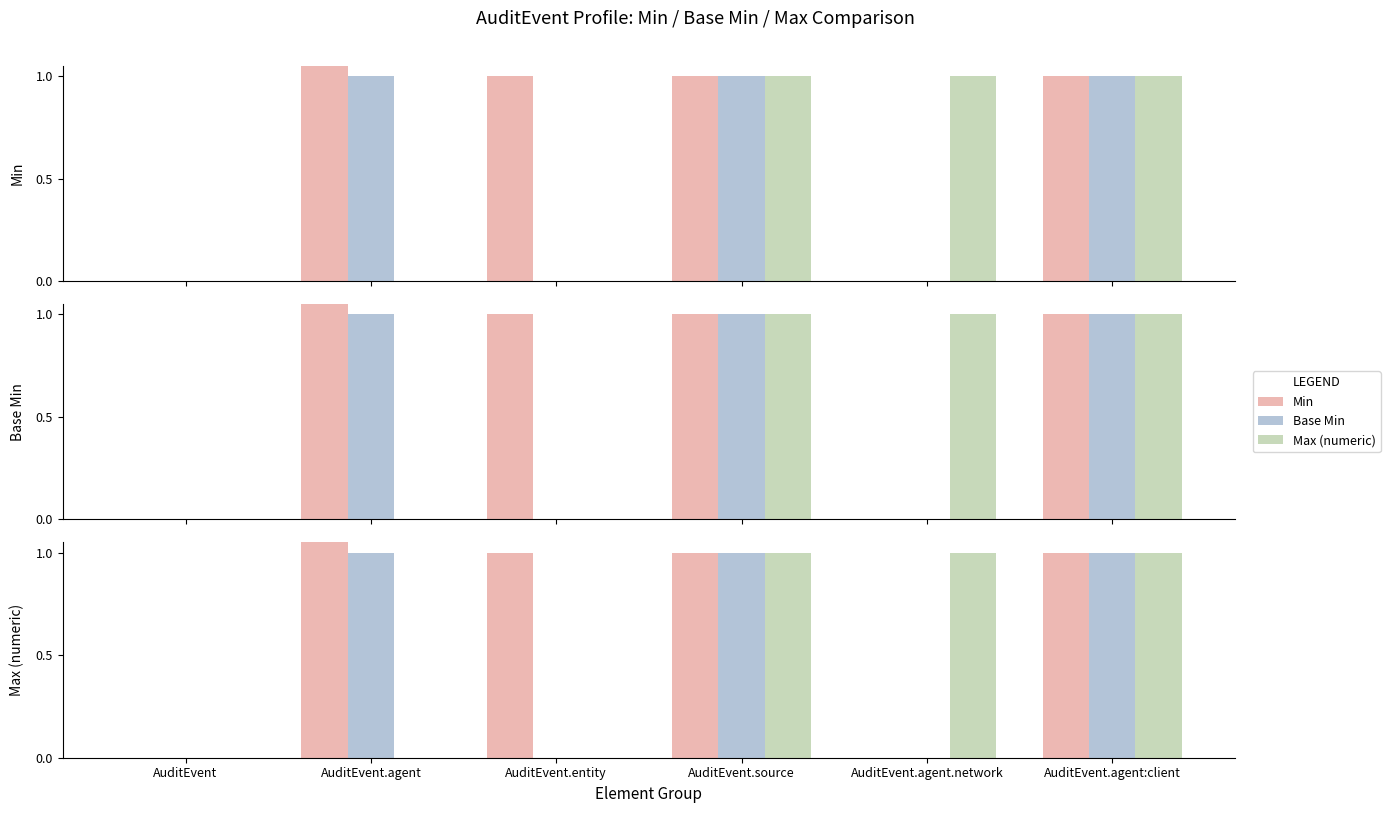

What is the sum of the Min values at AuditEvent.entity and AuditEvent.agent:client?

2